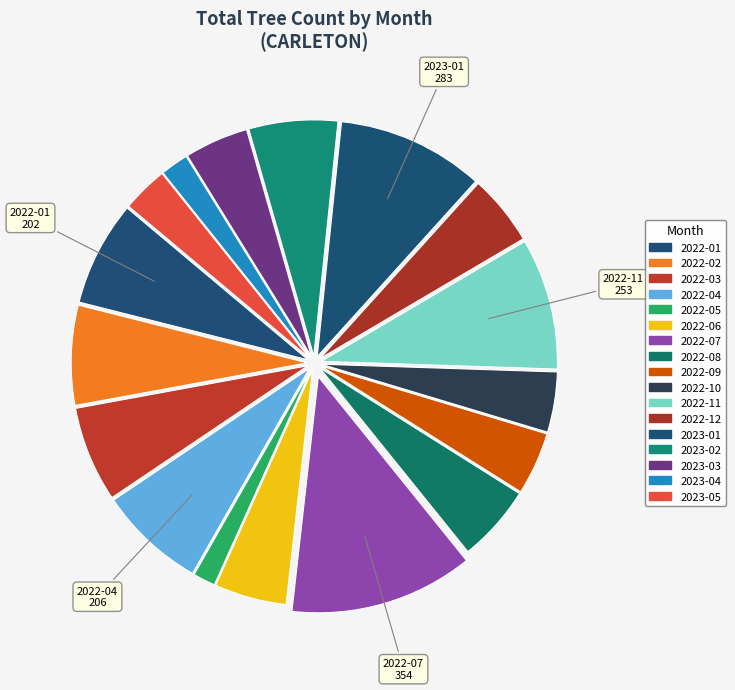

How many slices are in this pie chart?

17